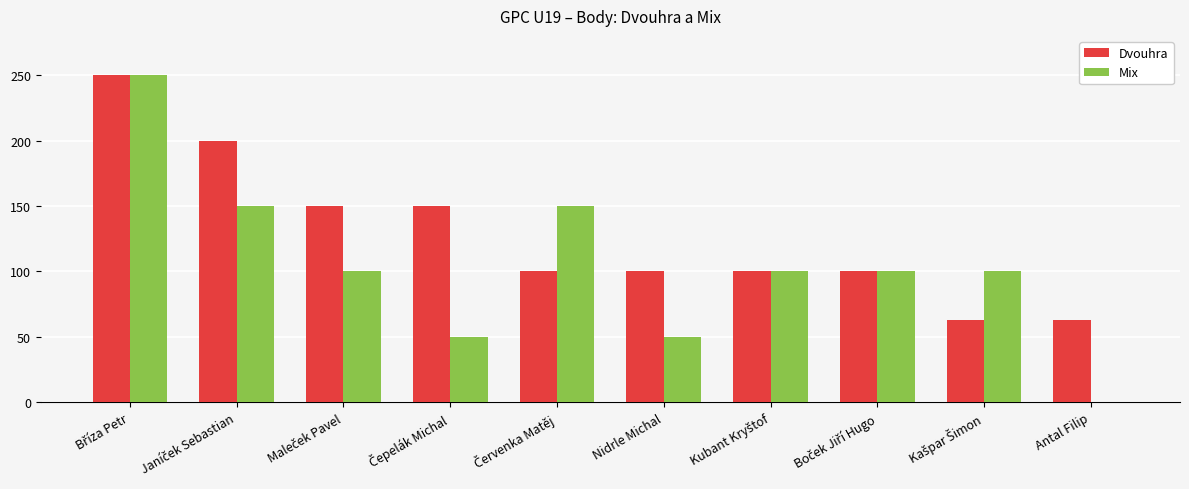

Which series has the largest total across all categories?

Dvouhra